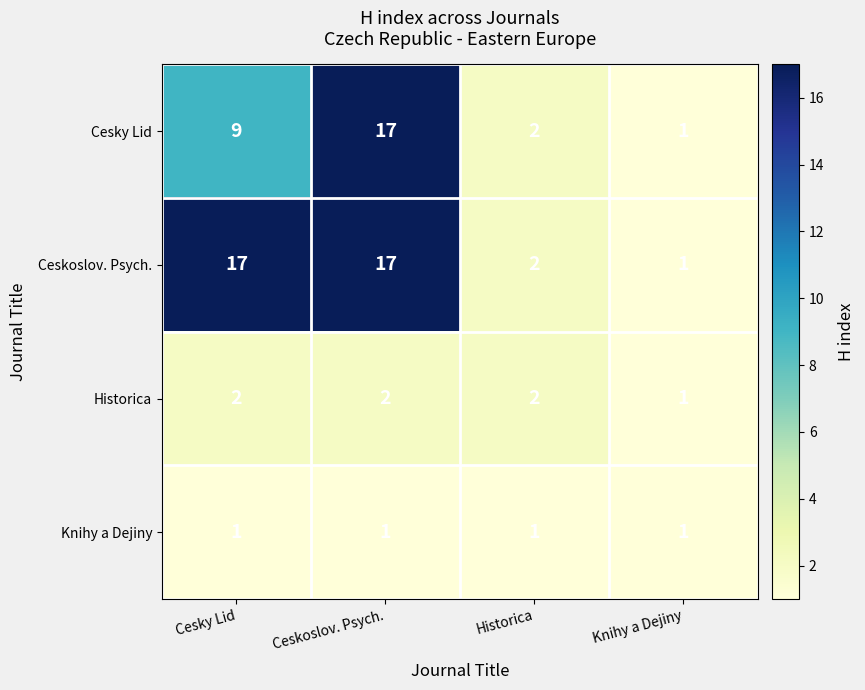

Reading left to right, transcribe all the data shown in this chart.

Cesky Lid: 9	17	2	1
Ceskoslov. Psych.: 17	17	2	1
Historica: 2	2	2	1
Knihy a Dejiny: 1	1	1	1